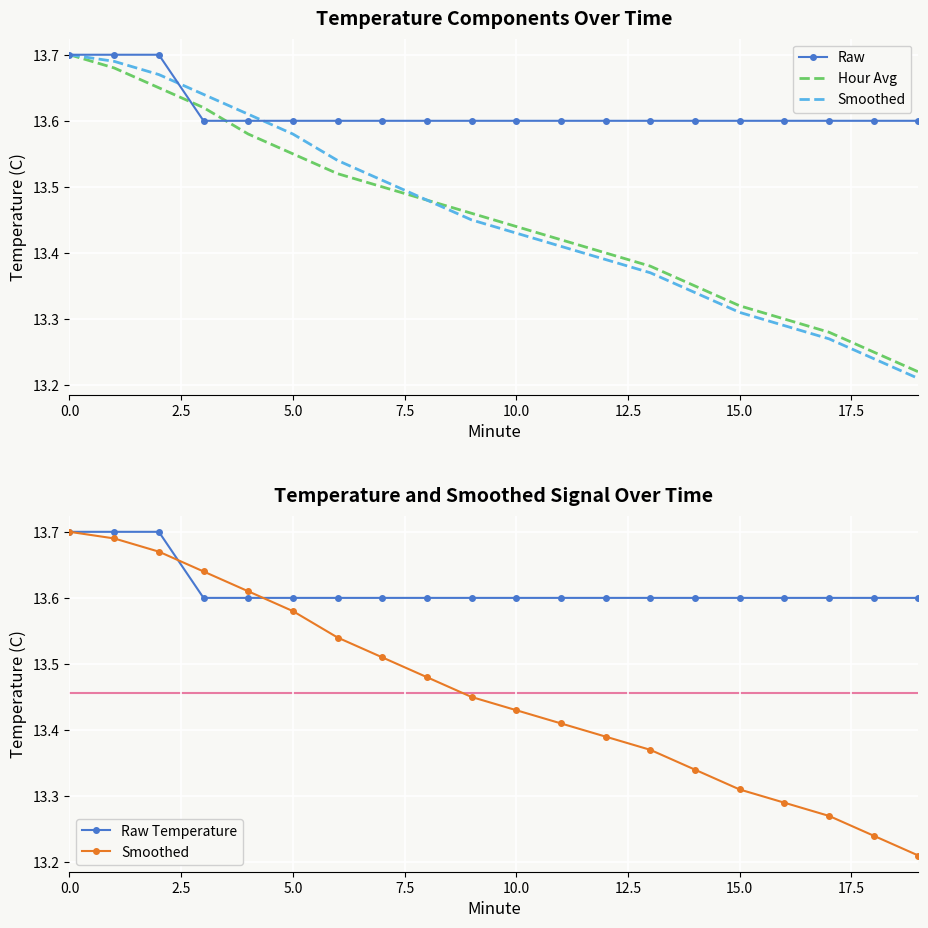

The Smoothed series shows 13.4 at 11. True or false?

True